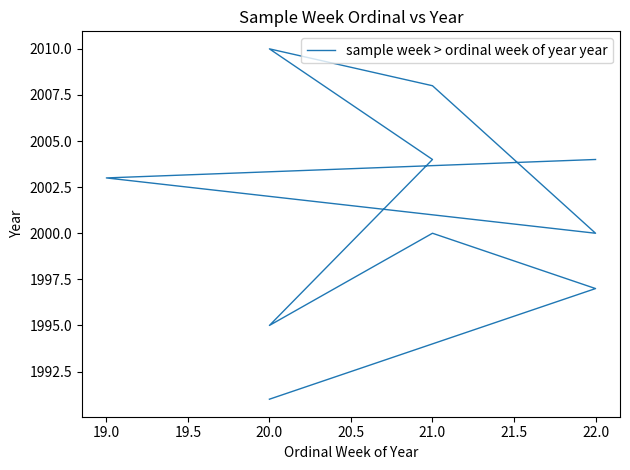

Does the chart have visible grid lines?

No